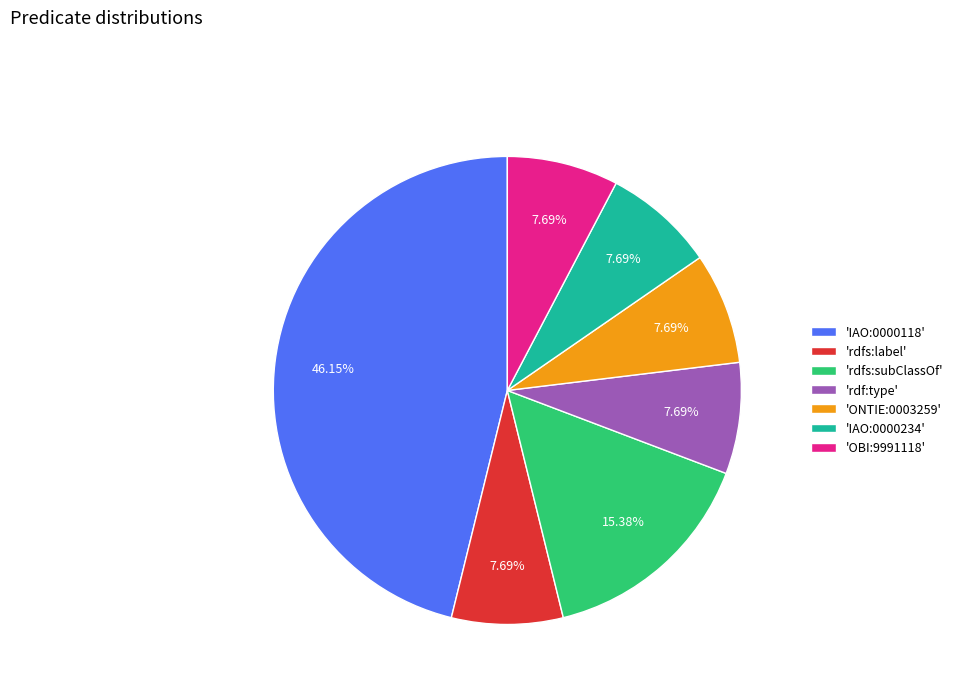

Count the number of slices in the pie.

7